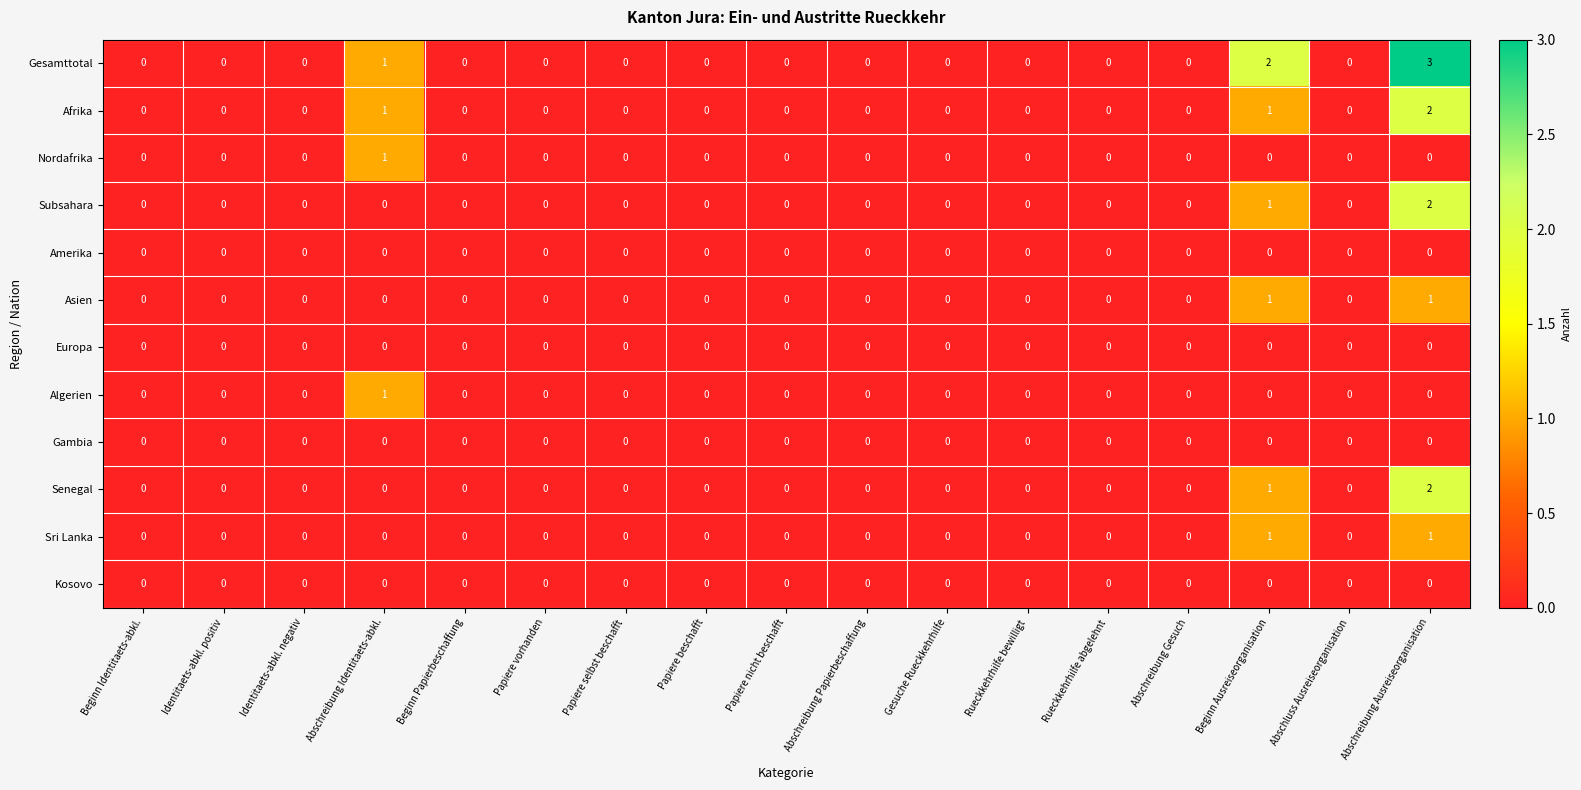

Which series has the largest total across all categories?

Gesamttotal